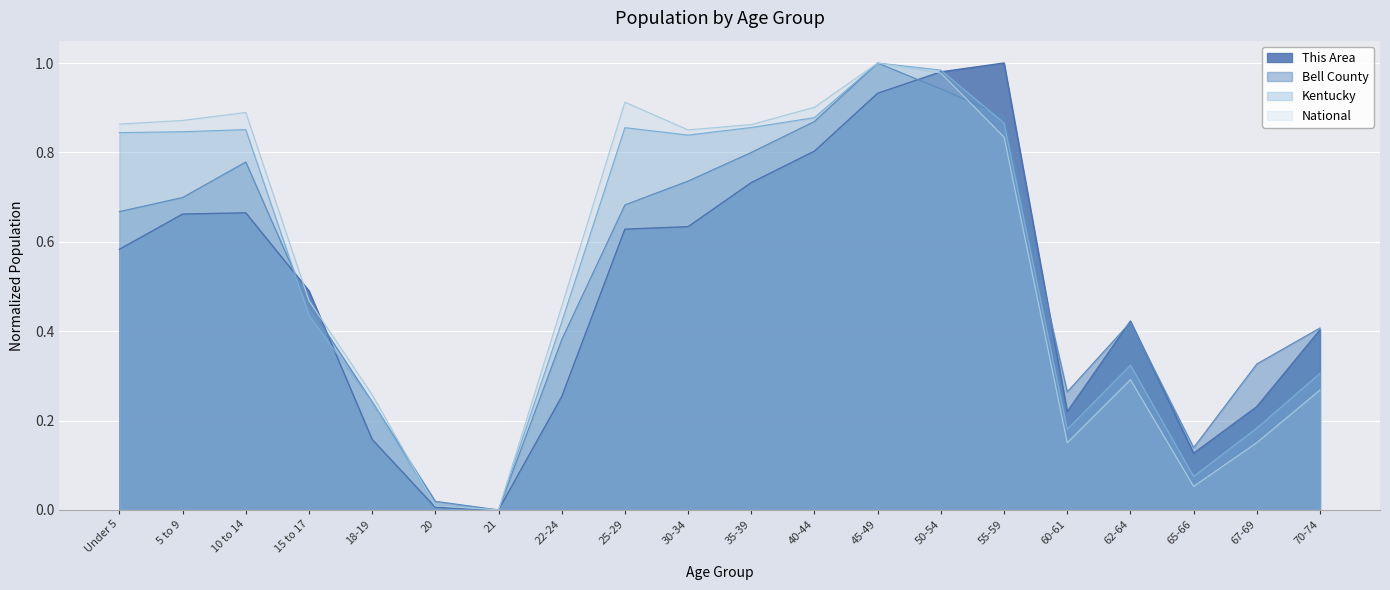

List the series in order of their peak value, lowest first.

This Area, Bell County, Kentucky, National